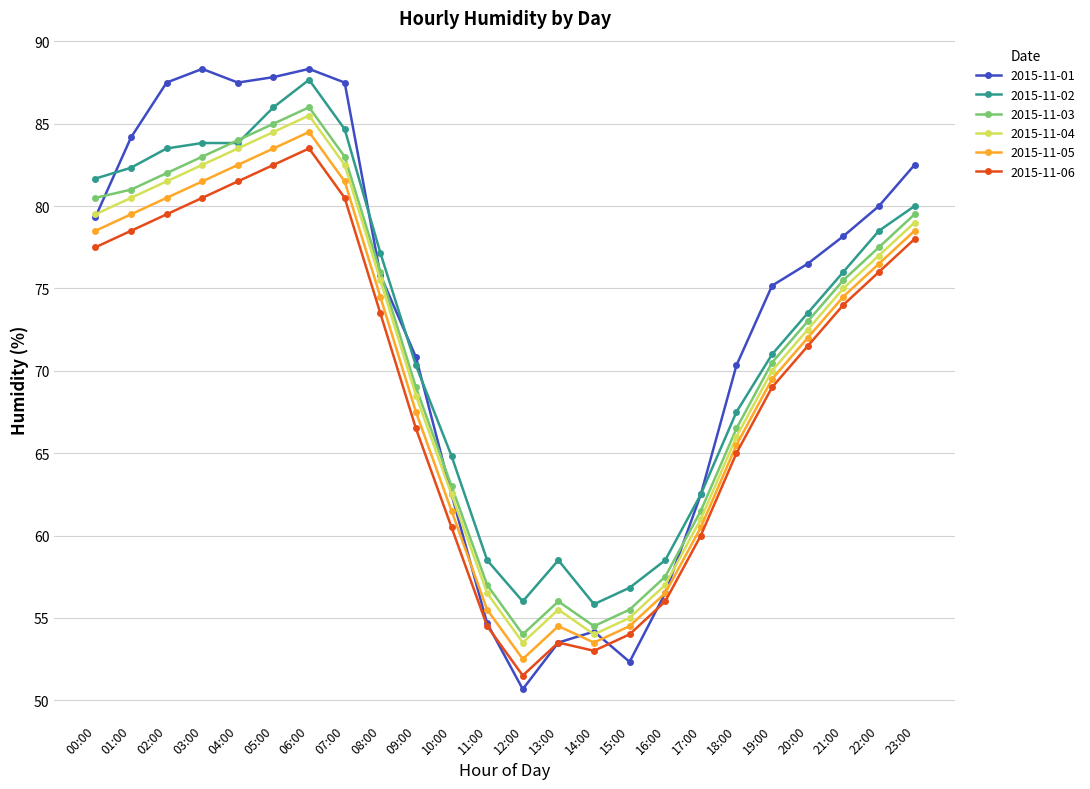

What is the total value across all series at 12:00?

318.2